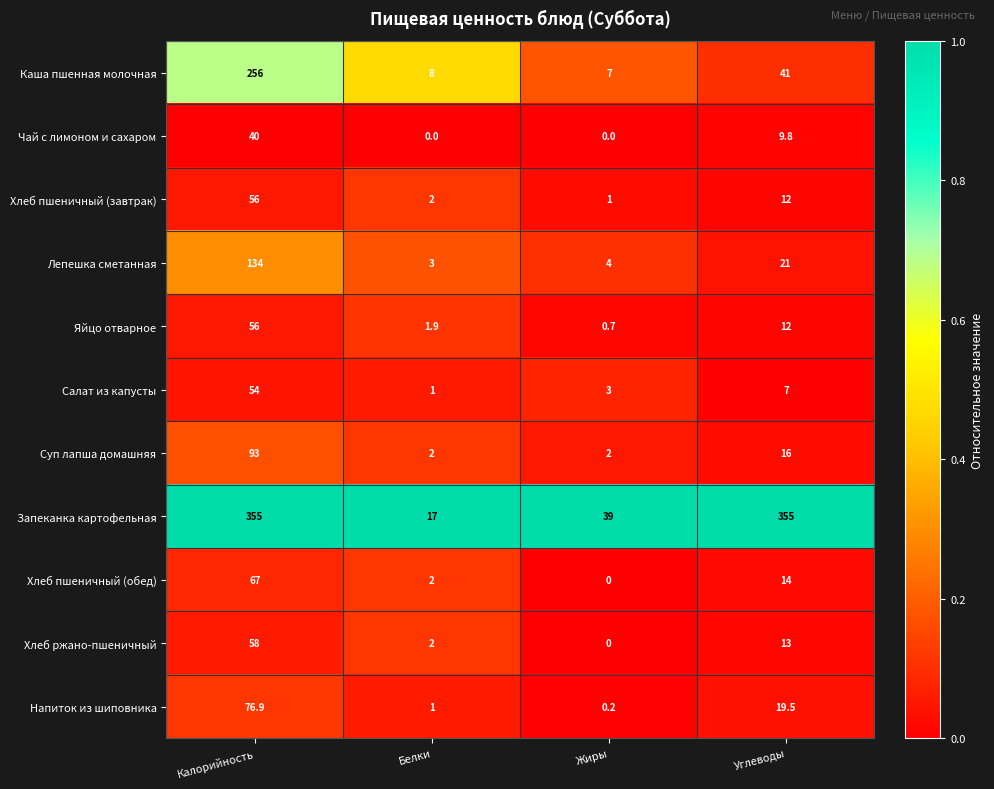

Rank the categories by Напиток из шиповника value from lowest to highest.

Жиры, Белки, Углеводы, Калорийность